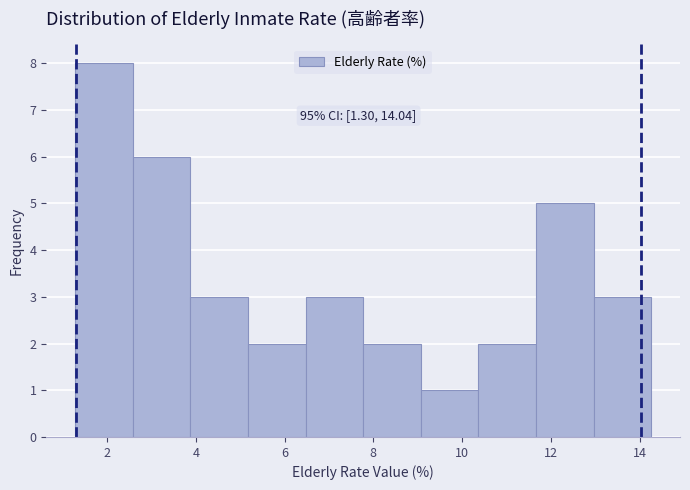

Which range on the x-axis has the tallest bar?

1.2 to 2.6